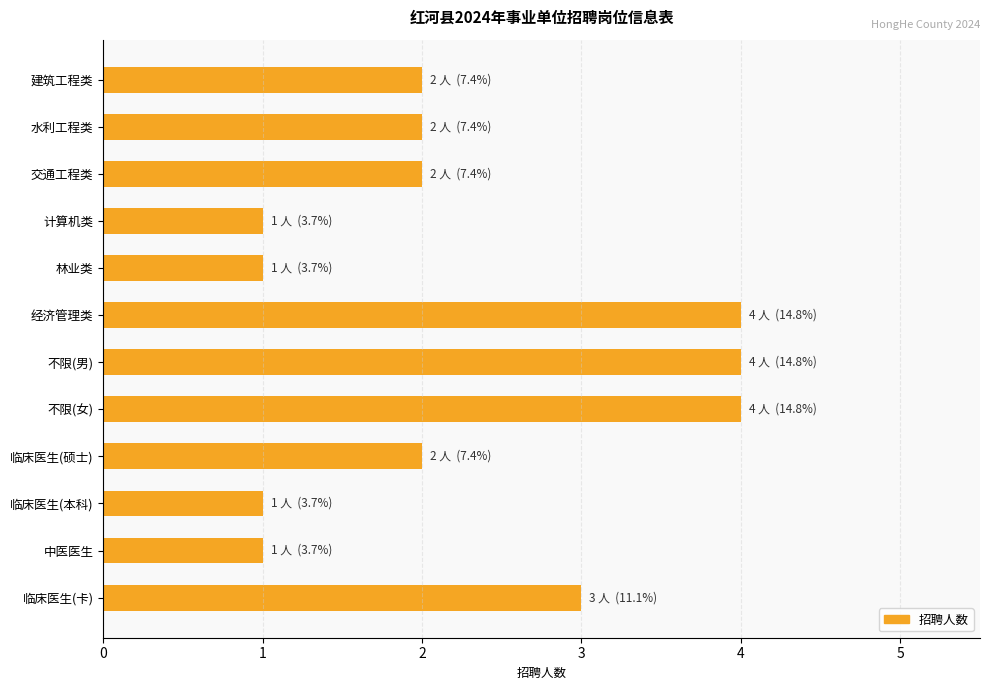

The value at 中医医生 is 1. True or false?

True